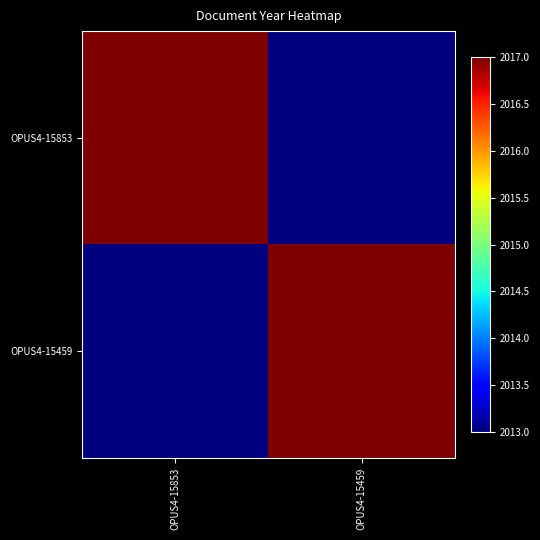

What is the difference between the highest and lowest values at OPUS4-15853?

4